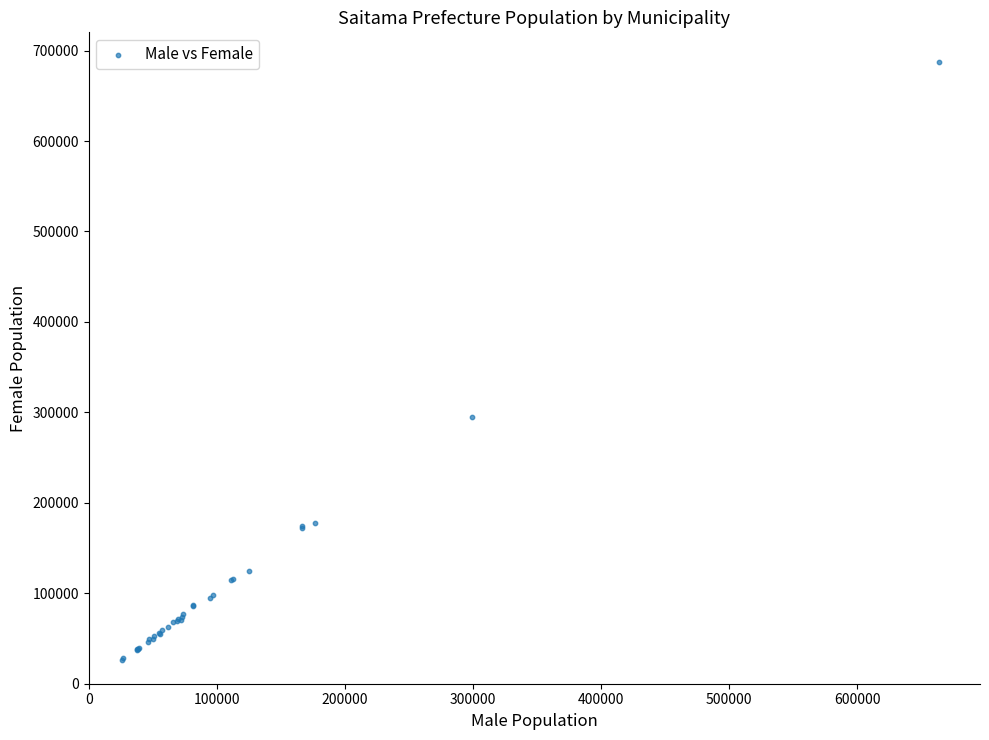

What Y value in the scatter plot is closest to 356639?

294959